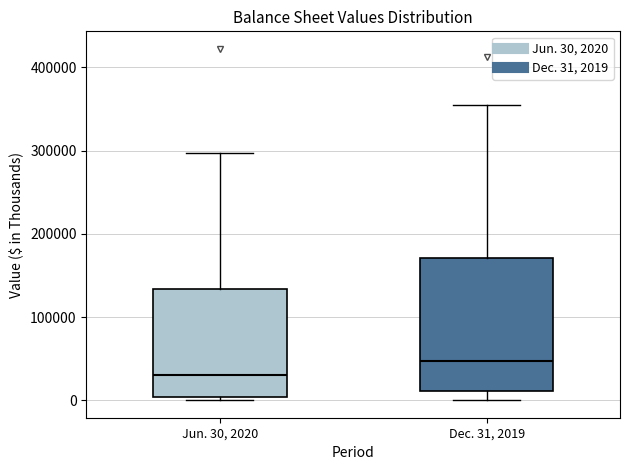

Reading left to right, read every box against the y-axis: the position of its median line, the range the box covers, and the ends of its whiskers. The values are not printed on the chart, so give them approximately, as read against the axis.

Jun. 30, 2020: median 30000, box 0 to 130000, whiskers 0 (just below the box's lower edge) to 300000
Dec. 31, 2019: median 50000, box 10000 to 170000, whiskers 0 to 350000